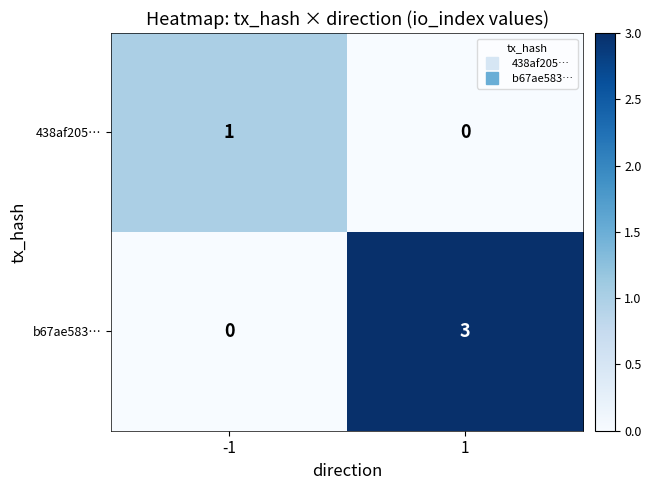

Which series has the widest spread of values?

b67ae583…